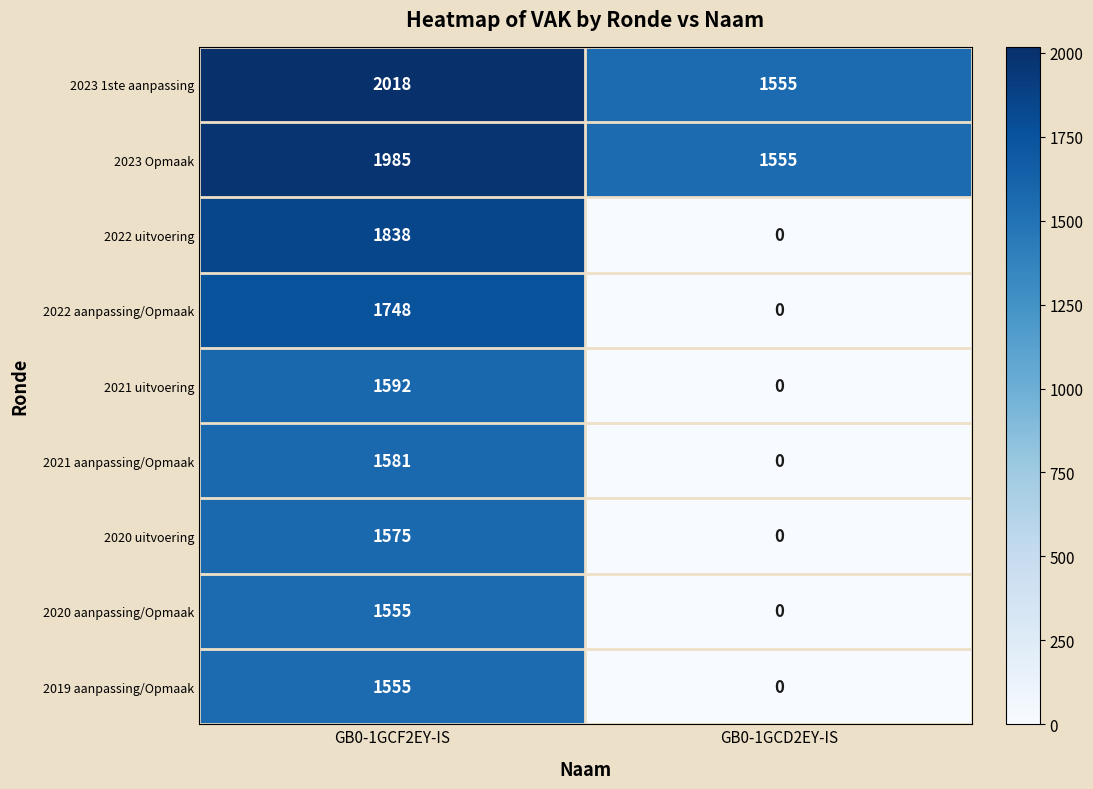

Is it true that 2020 uitvoering equals 0 at GB0-1GCD2EY-IS?

True